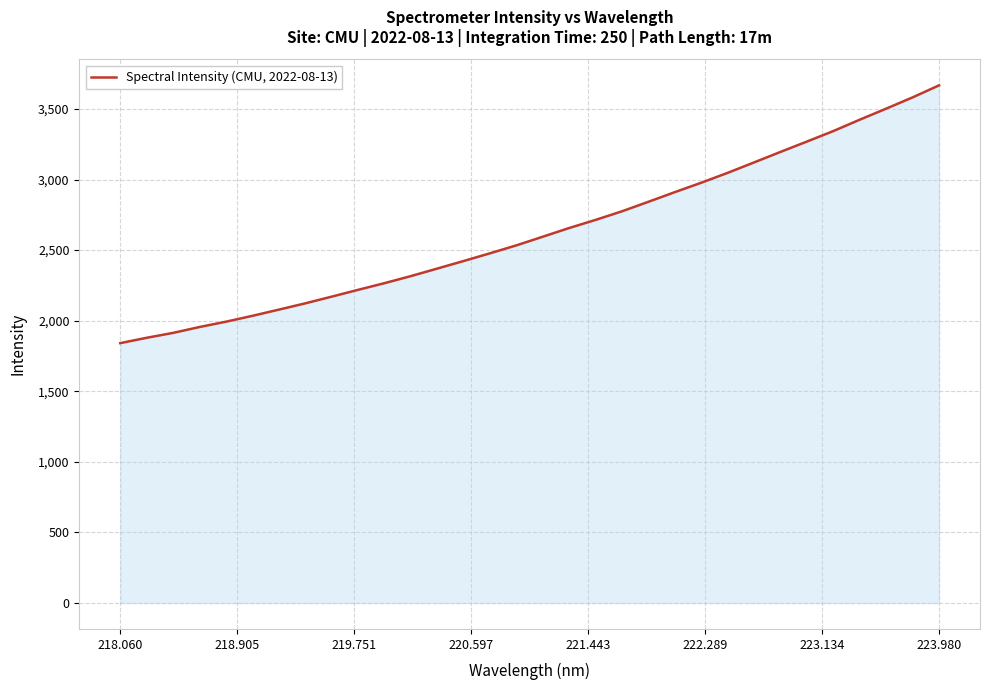

What is the difference between the maximum and minimum values?

1826.0